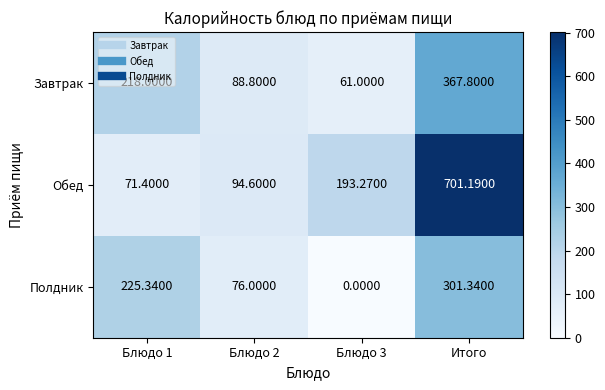

At which category is the sum across all series the highest?

Итого